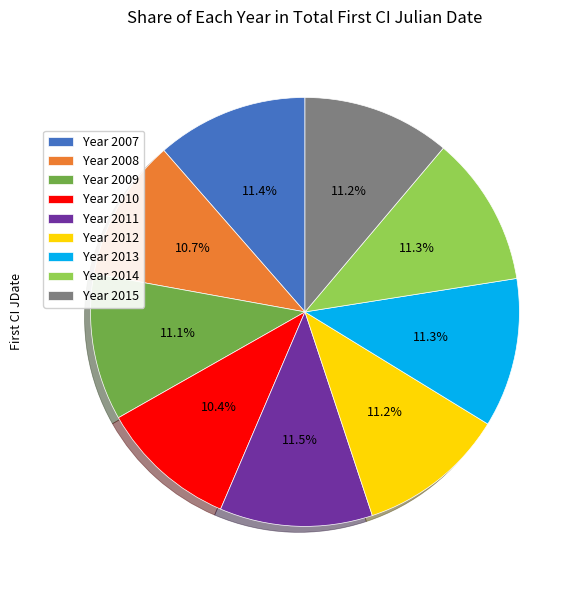

Do Year 2012 and Year 2007 together represent more than half of the pie?

No